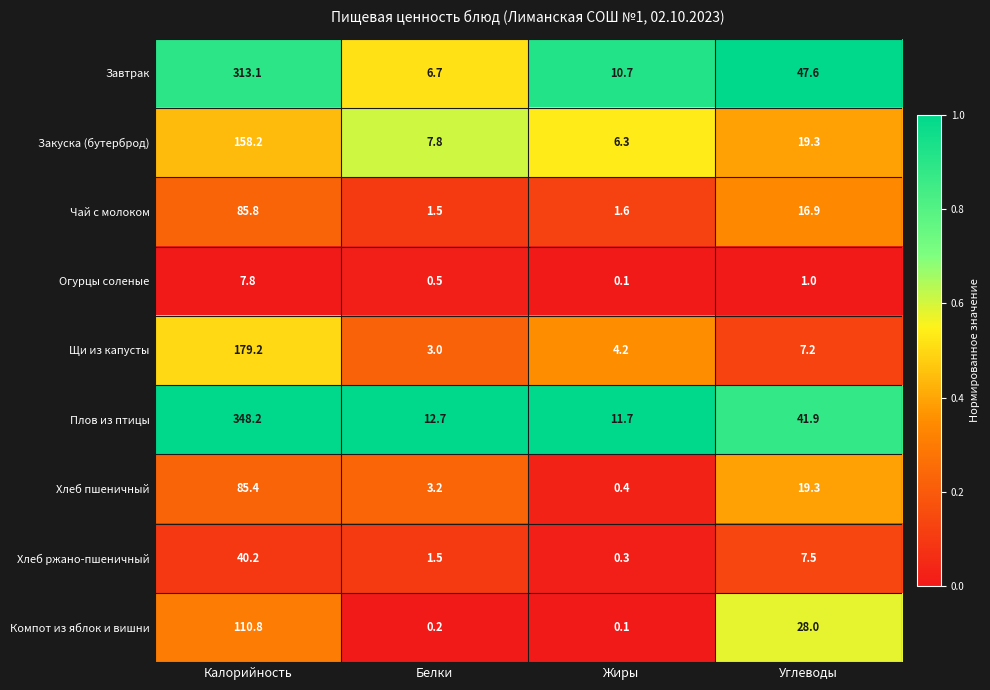

Is it true that Хлеб ржано-пшеничный equals 2.8 at Углеводы?

False